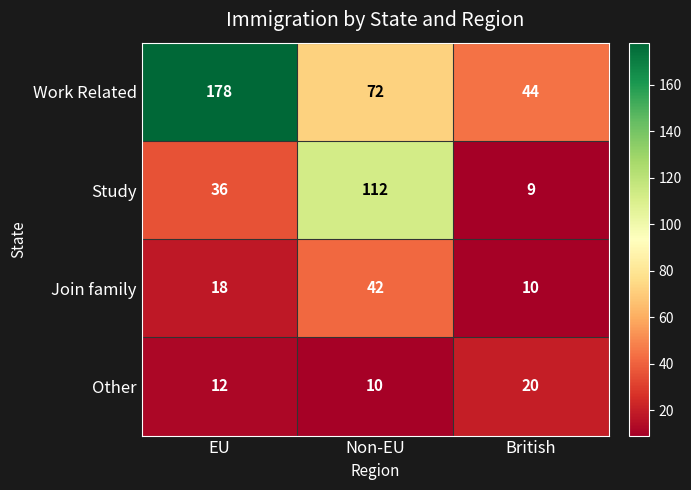

Rank the categories by Join family value from lowest to highest.

British, EU, Non-EU